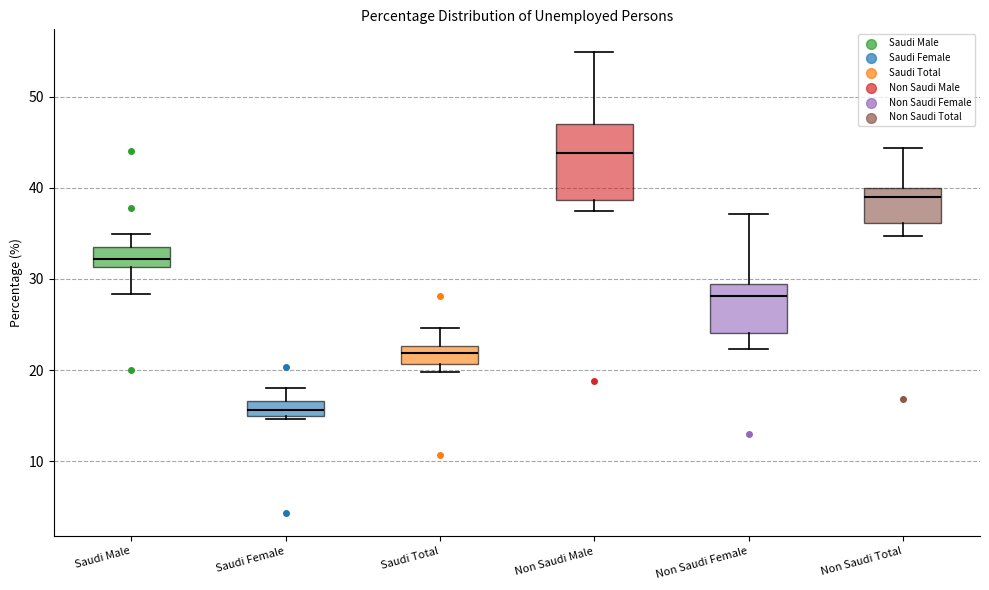

Reading left to right, read every box against the y-axis: the position of its median line, the range the box covers, and the ends of its whiskers. The values are not printed on the chart, so give them approximately, as read against the axis.

Saudi Male: median 32, box 31 to 34, whiskers 28 to 35
Saudi Female: median 16, box 15 to 17, whiskers 15 (just below the box's lower edge) to 18
Saudi Total: median 22, box 21 to 23, whiskers 20 to 25
Non Saudi Male: median 44, box 39 to 47, whiskers 37 to 55
Non Saudi Female: median 28, box 24 to 29, whiskers 22 to 37
Non Saudi Total: median 39, box 36 to 40, whiskers 35 to 44